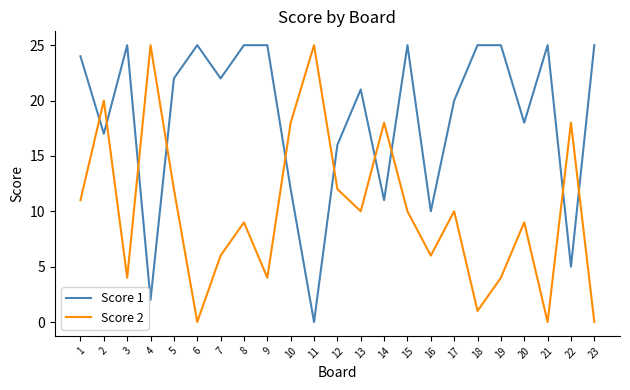

List the series in order of their overall mean, lowest first.

Score 2, Score 1